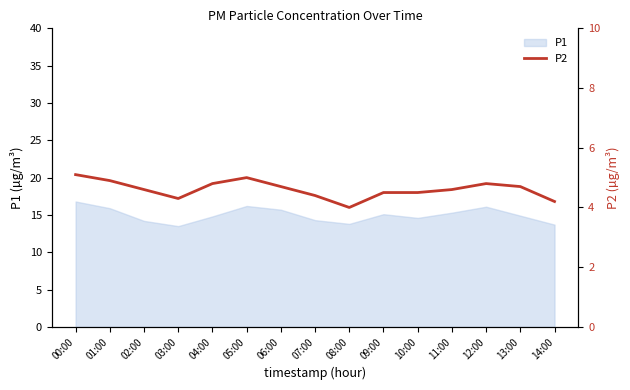

Is it true that the value at 05:00 is 5.0?

True